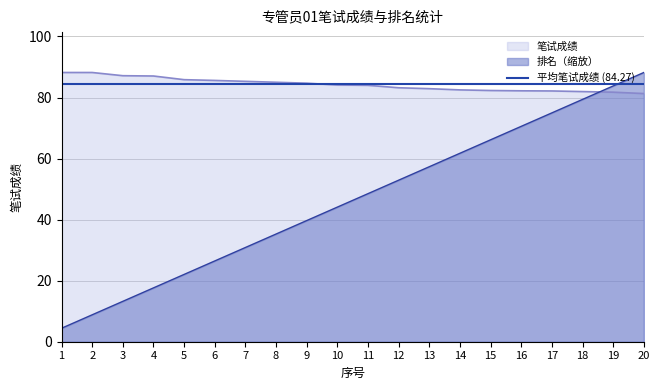

True or false: 排名 has more than 0 interior local peaks.

False